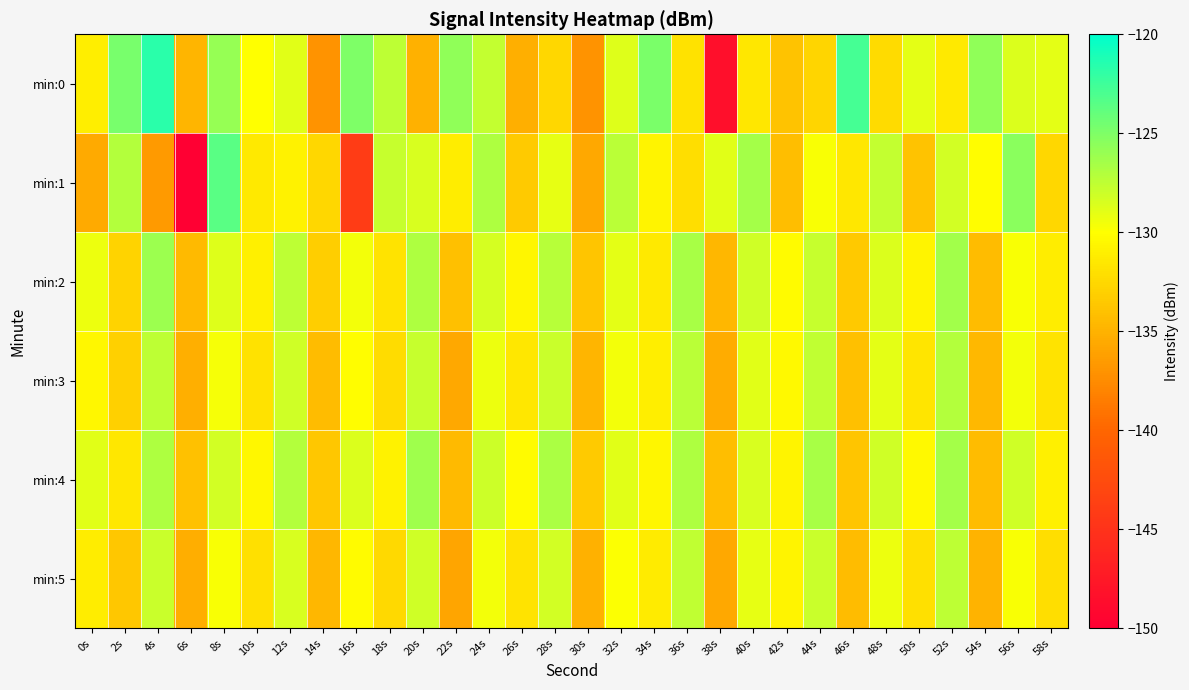

What is the smallest value displayed?

-150.3